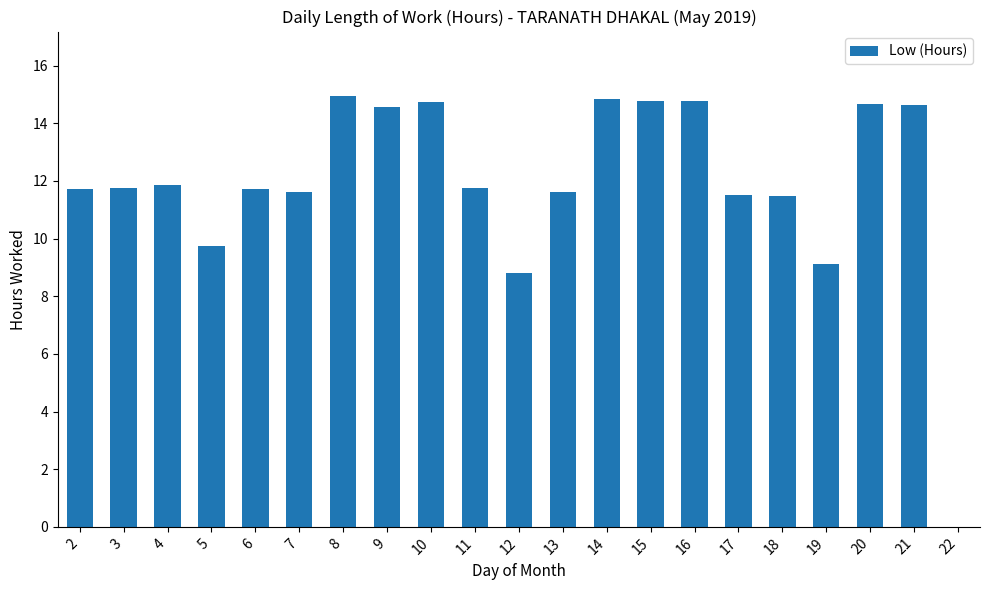

True or false: the data shows 11.6 at 7.

True